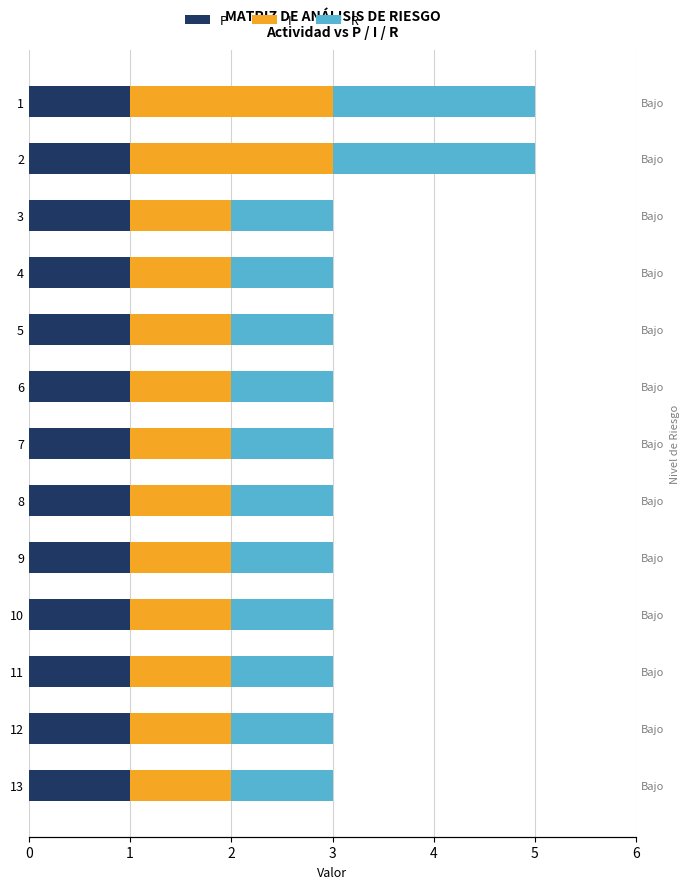

Which series has the widest spread of values?

I